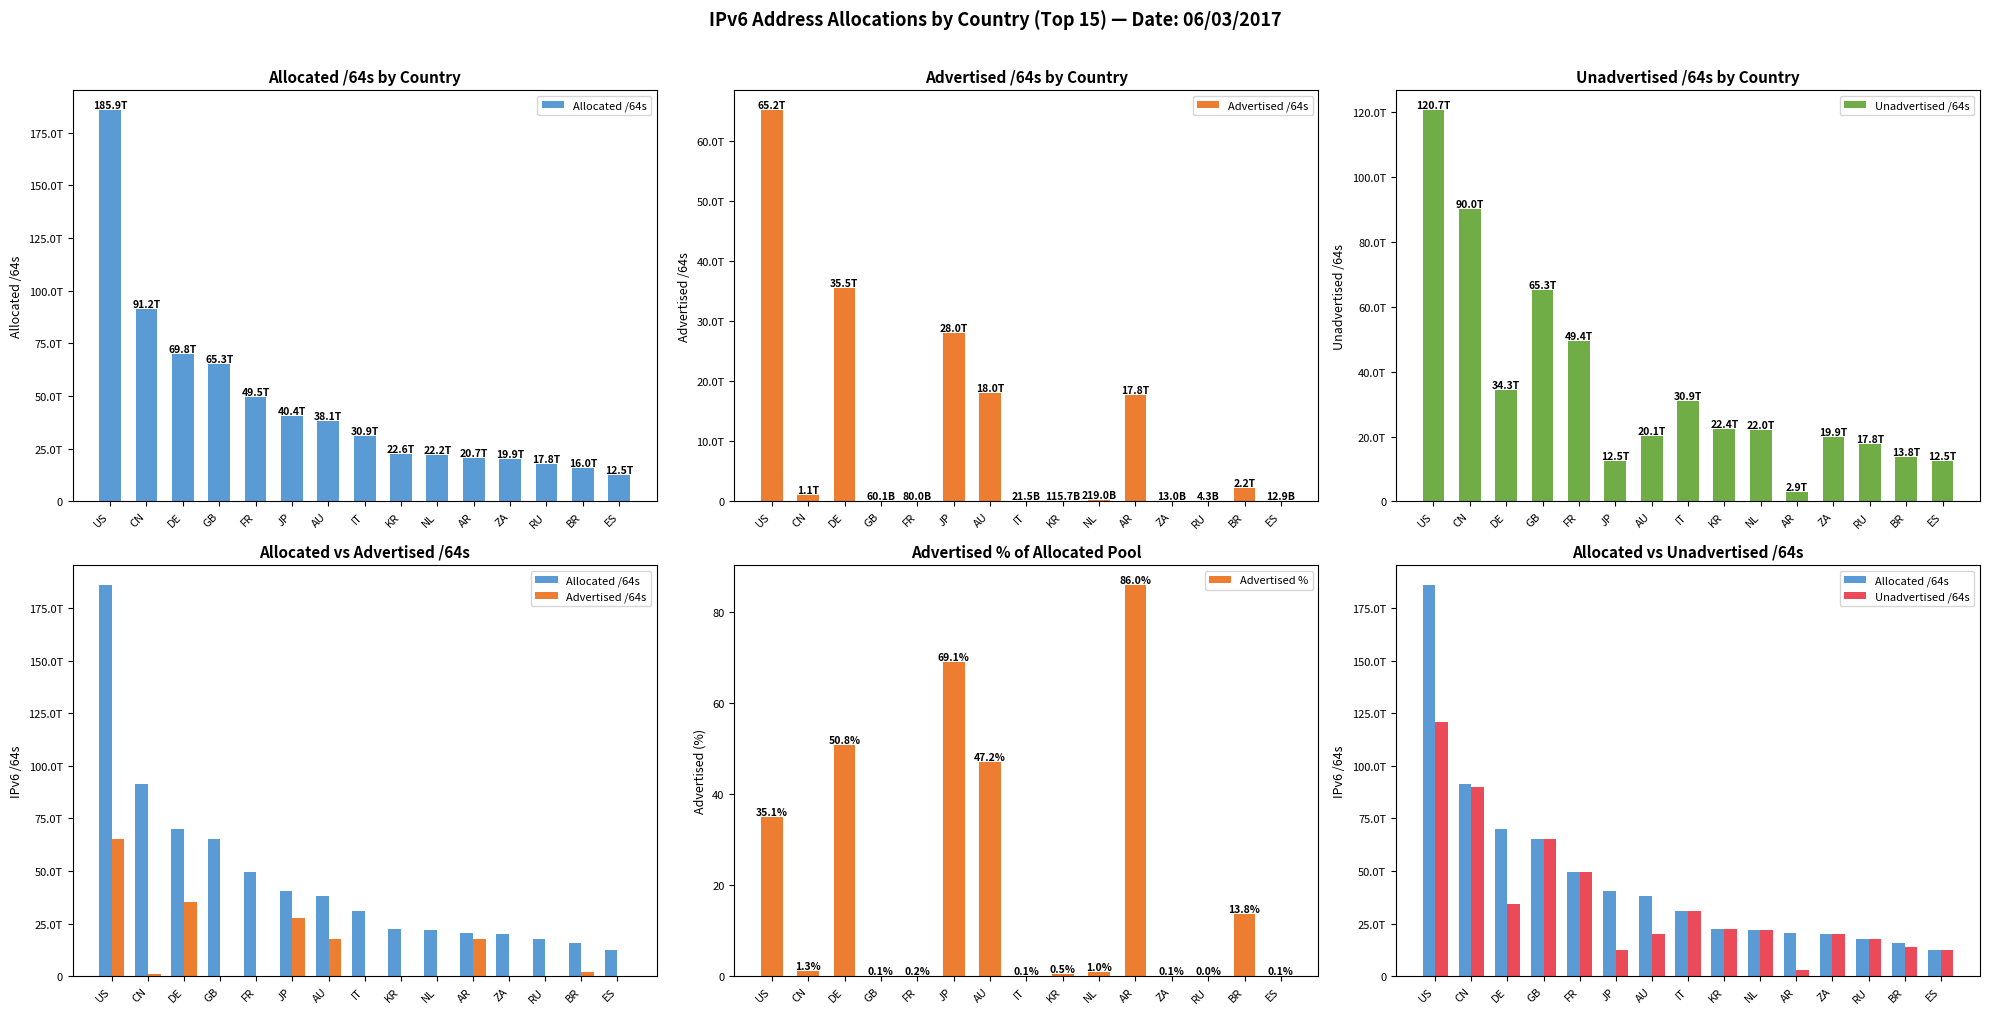

How many groups of bars are there?

15